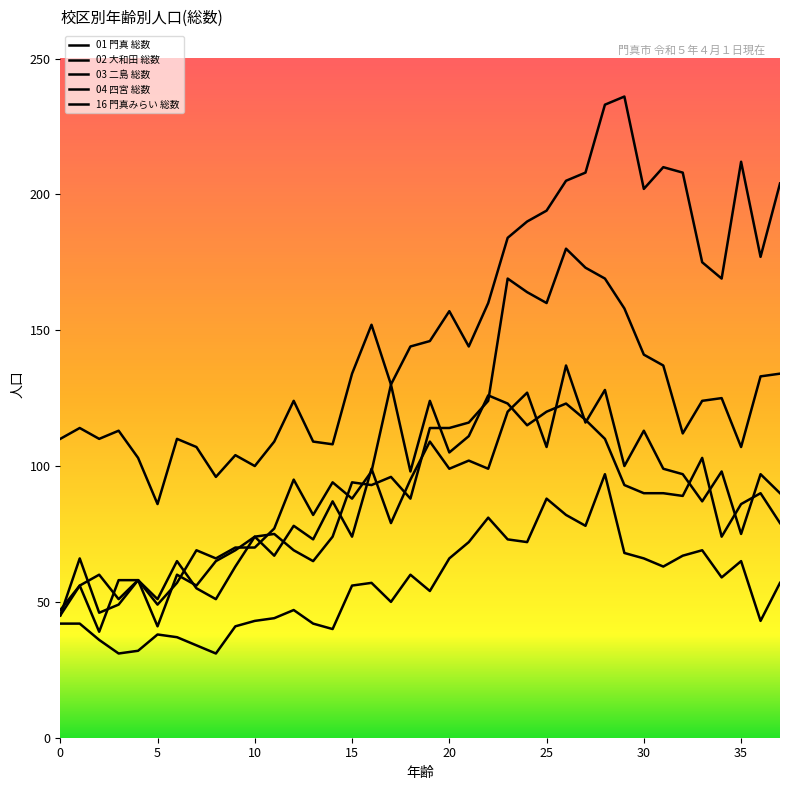

How many lines are shown in the chart?

5